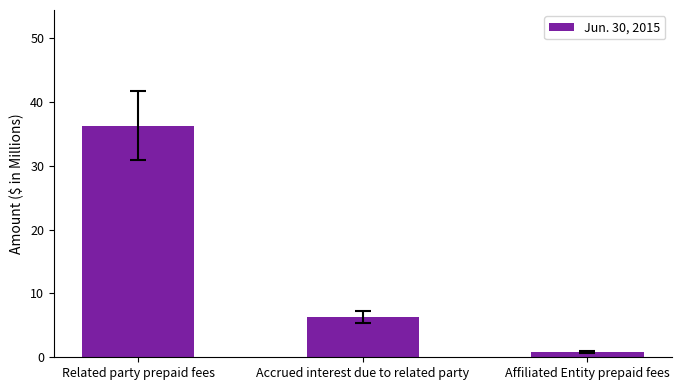

What is the value of the 3rd bar from the left?

0.8